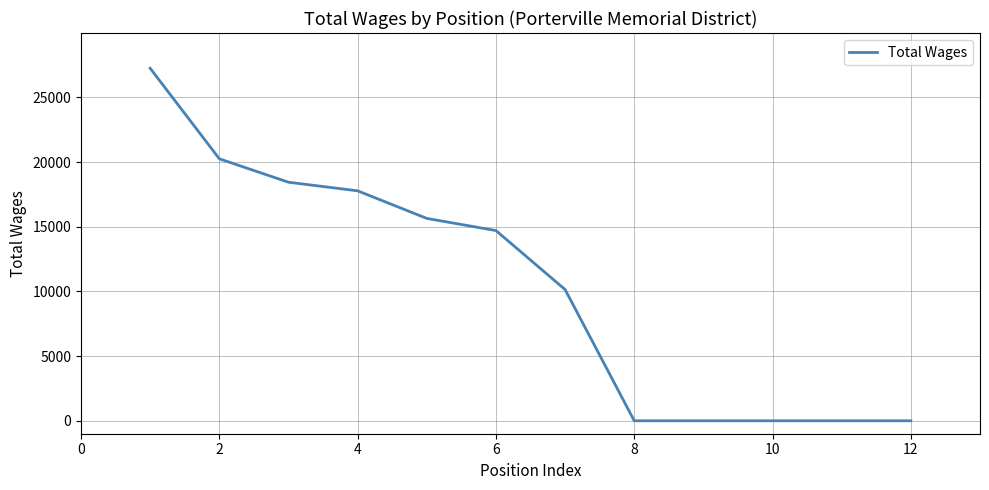

What is the greatest value displayed?

27250